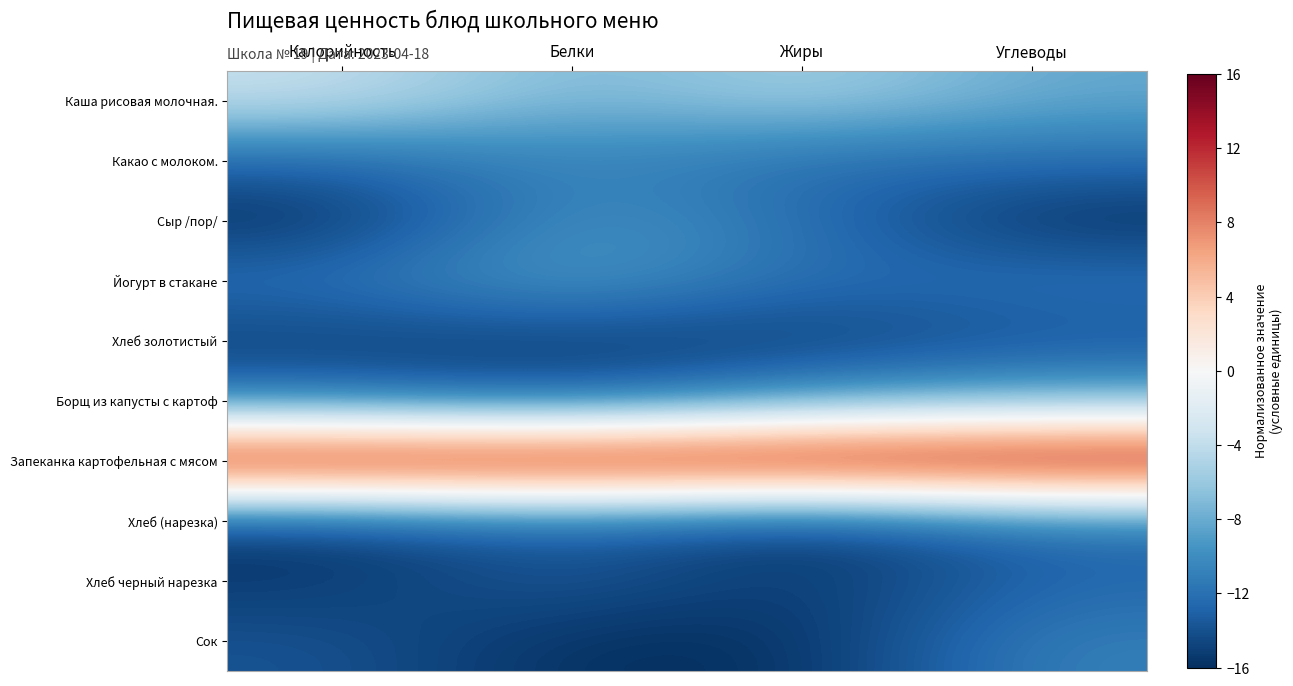

Which label corresponds to the largest value in the chart?

Калорийность